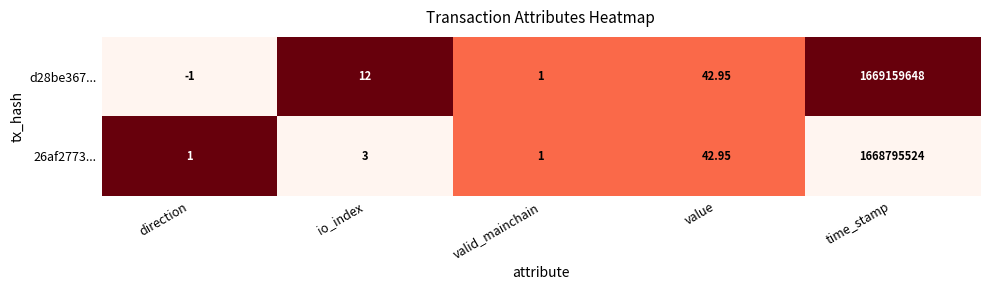

Which series has the widest spread of values?

d28be367...